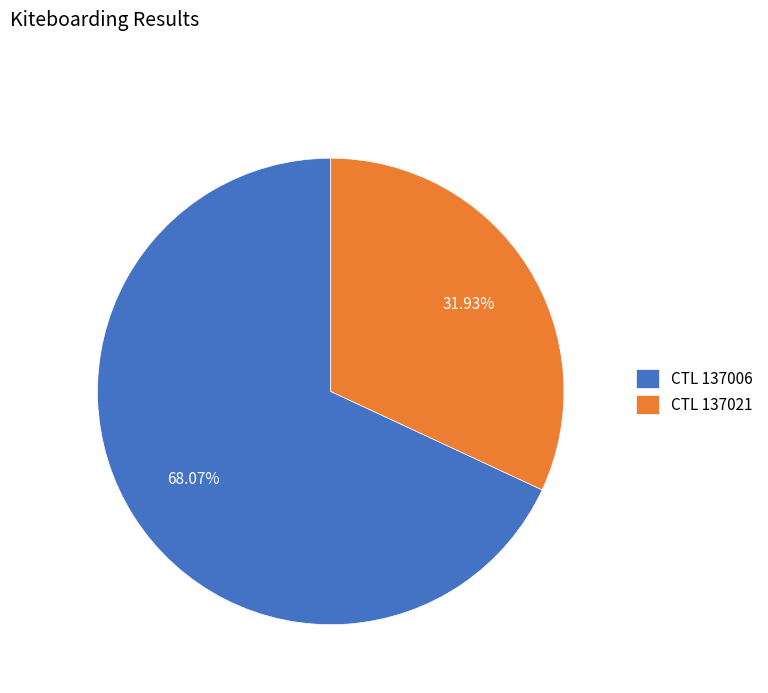

Approximately how many times larger is the value at CTL 137021 compared to CTL 137006?

0.5